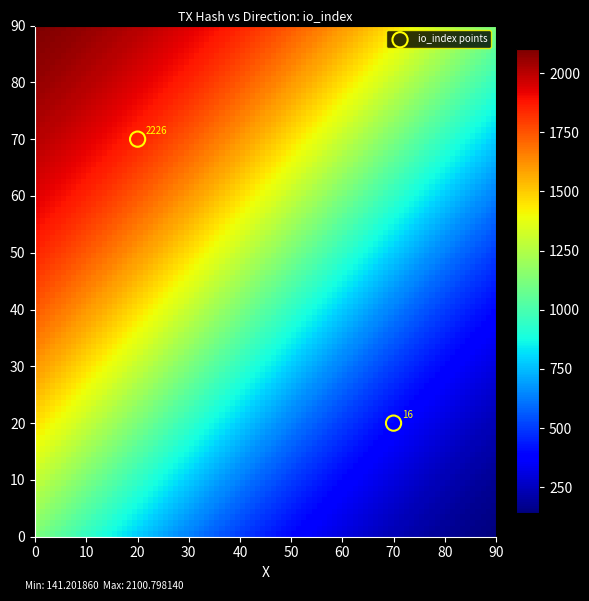

What is the average Y value?

45